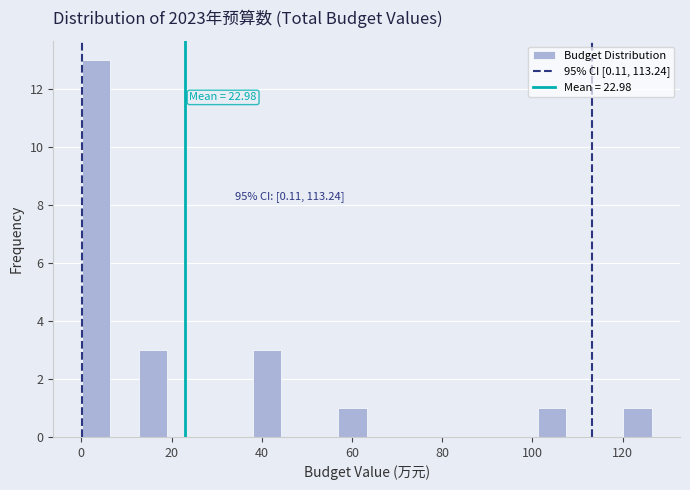

Around what value on the x-axis is the tallest bar? Give the approximate position of its centre, as read against the axis.

4